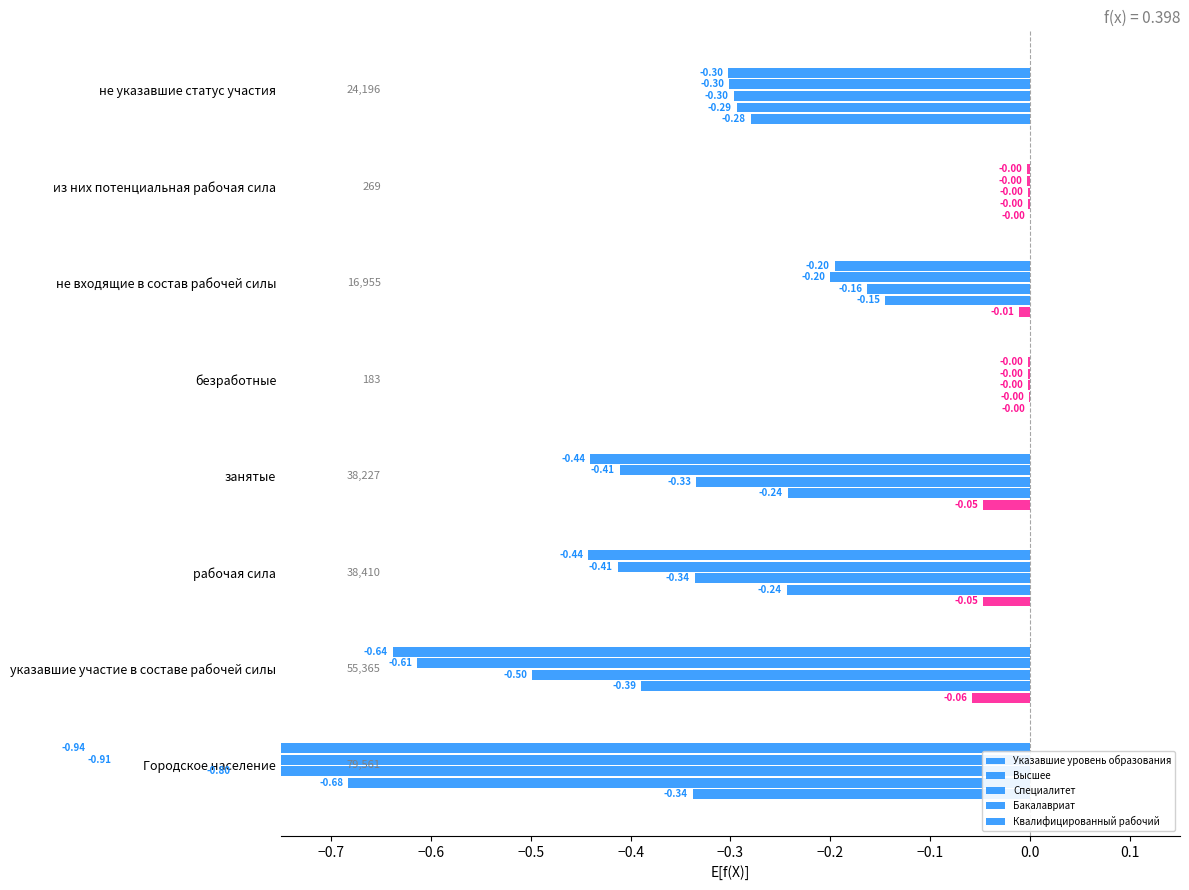

True or false: Высшее has a value of -0.1 at −0.6.

False